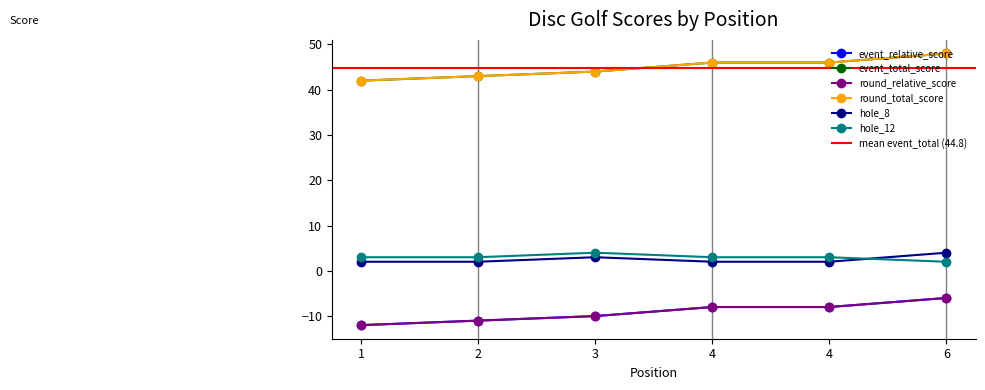

What is the total value across all series at 1?

65